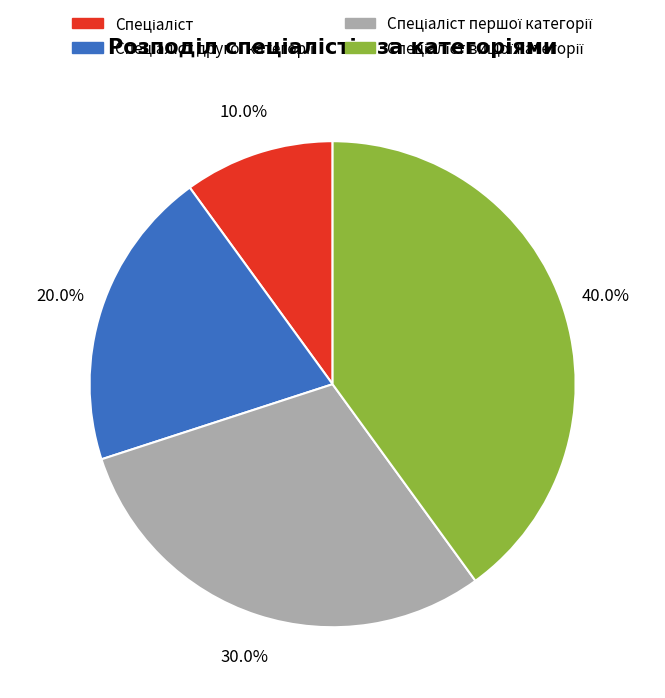

Is there any slice that represents more than half of the pie?

No